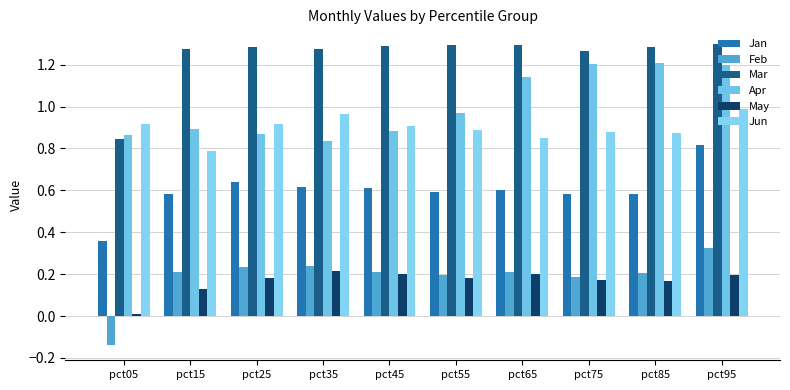

What is the difference between the maximum and minimum values in the Mar series?

0.5